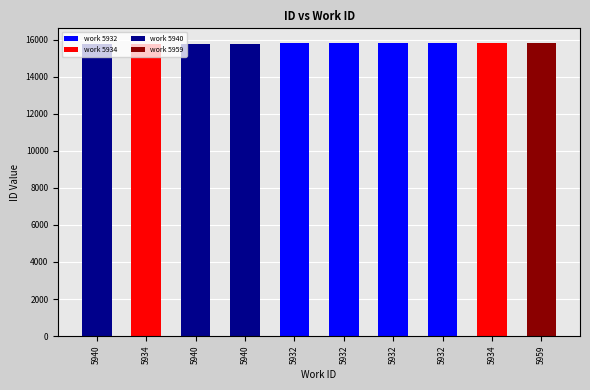

What is the ratio of the value at 5934 to the value at 5940?

1.0